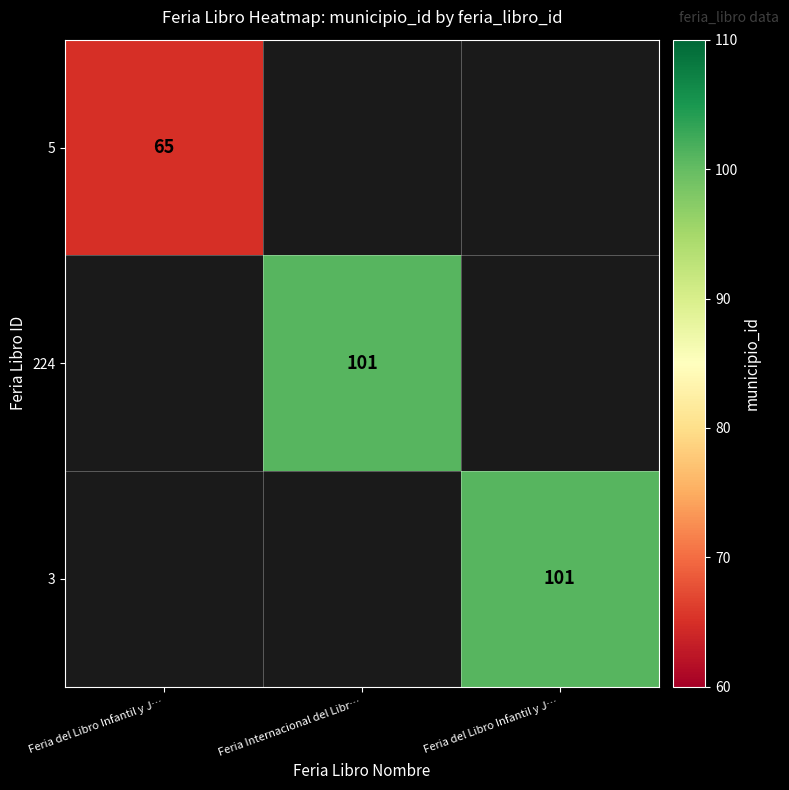

Which has a higher value, Feria del Libro Infantil y J… or Feria del Libro Infantil y J…?

Feria del Libro Infantil y J…